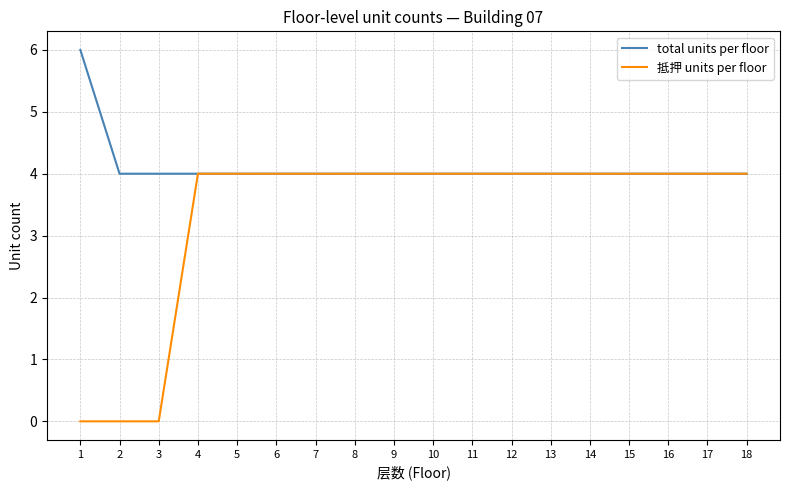

How many lines are shown in the chart?

2